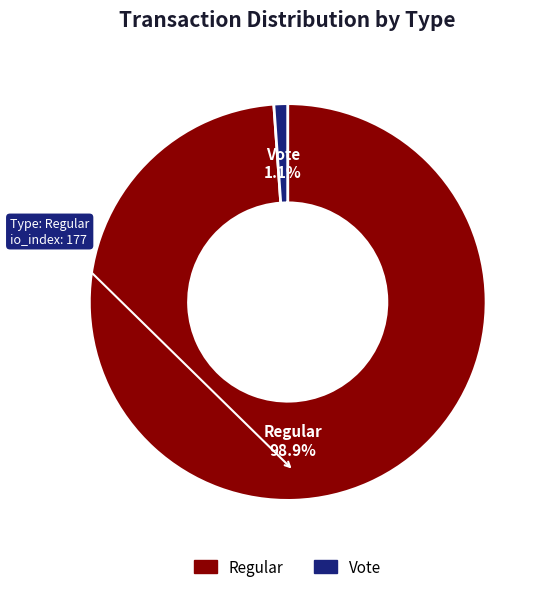

To the nearest percent, what percentage of the pie is Regular?

99%